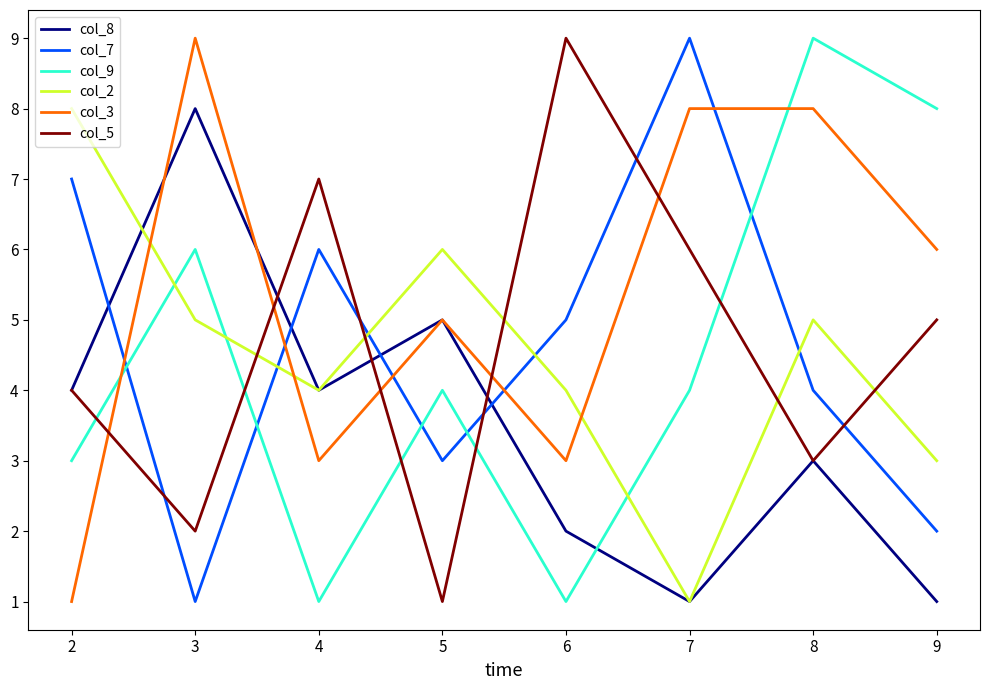

How many lines are shown in the chart?

6